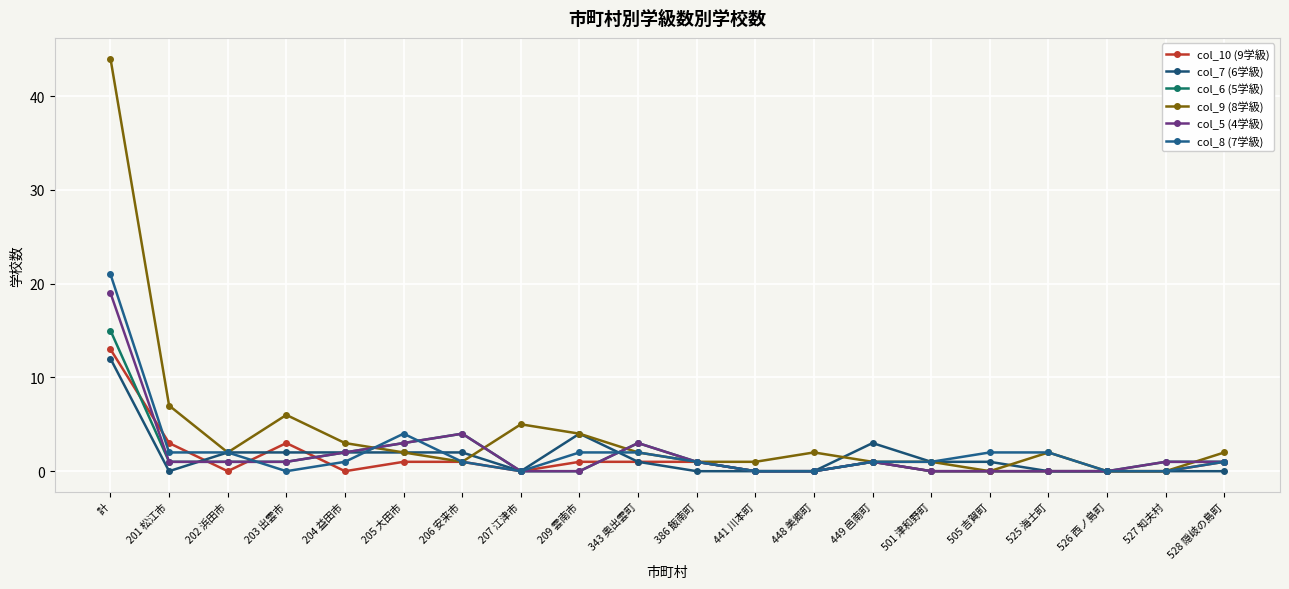

True or false: col_6 (5学級) and col_9 (8学級) cross at least once.

True